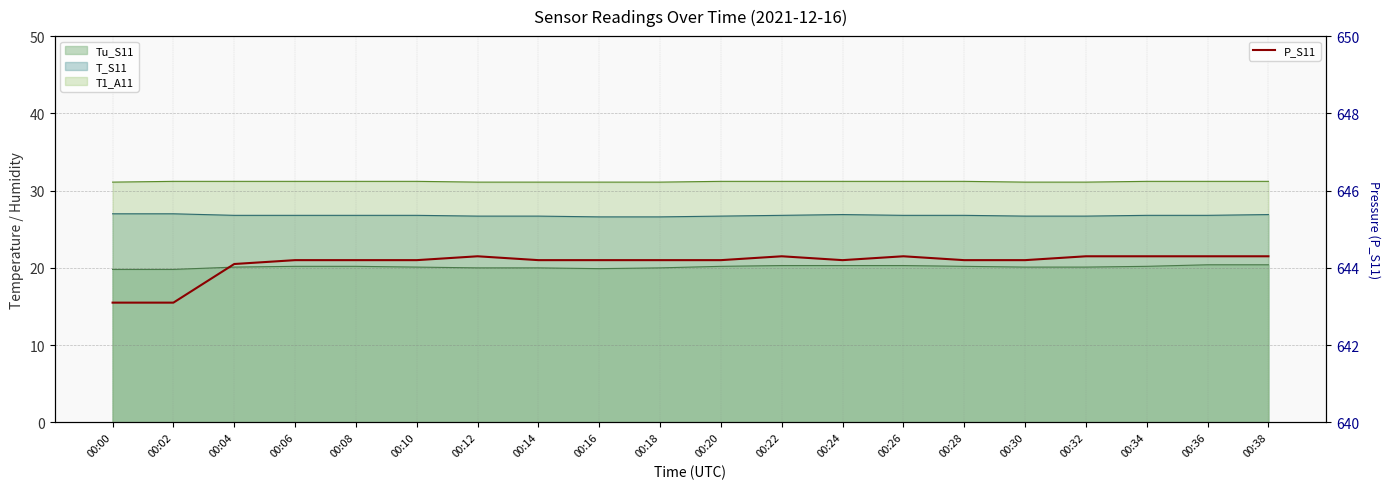

Where is the data nearest to the value 643?

00:00